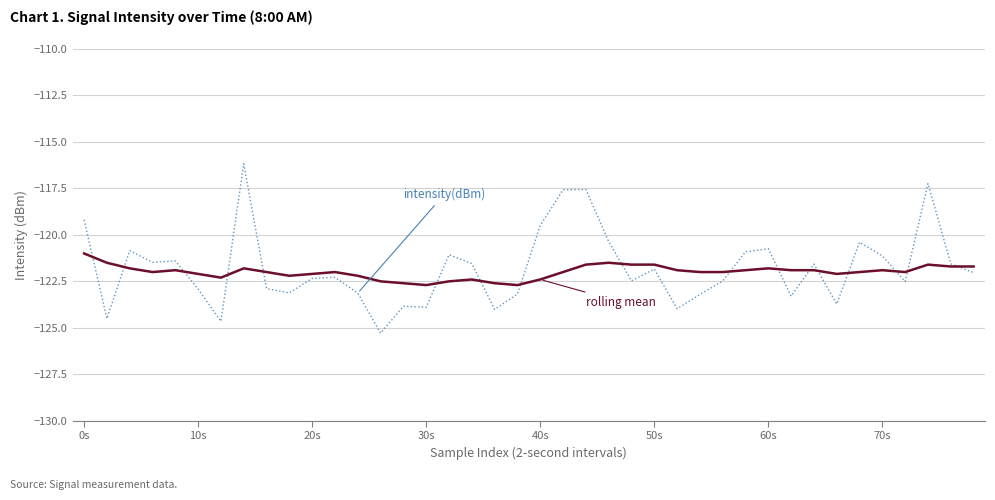

What is the maximum value shown in the chart?

-116.2